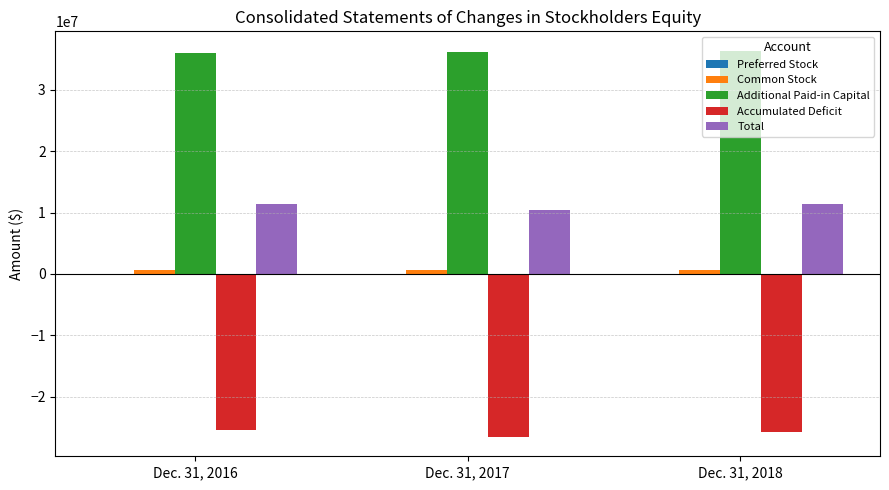

Which series has the largest total across all categories?

Additional Paid-in Capital